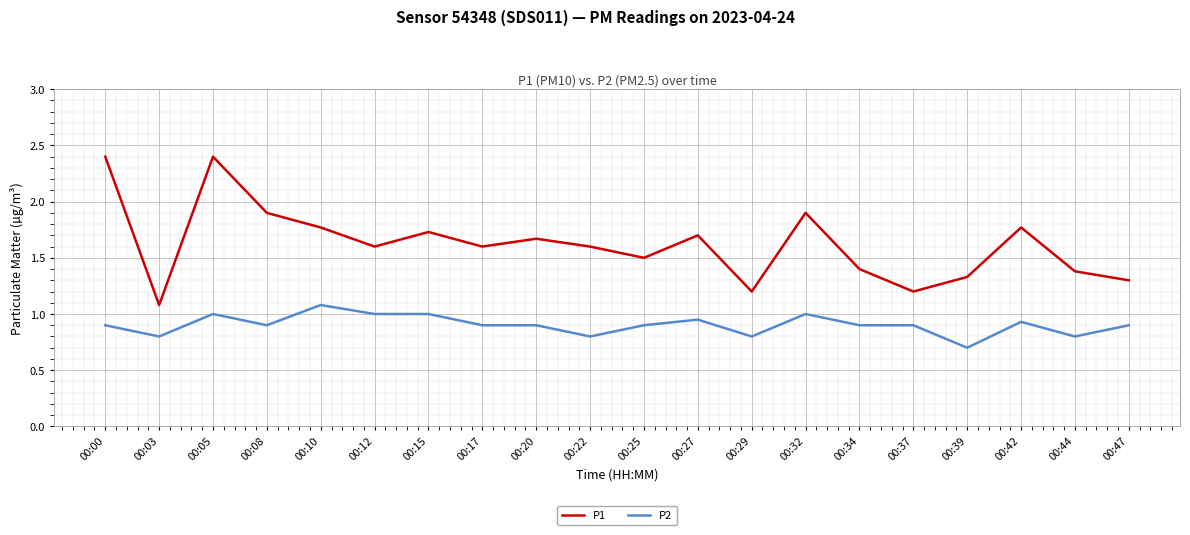

How many distinct data groups are displayed?

2